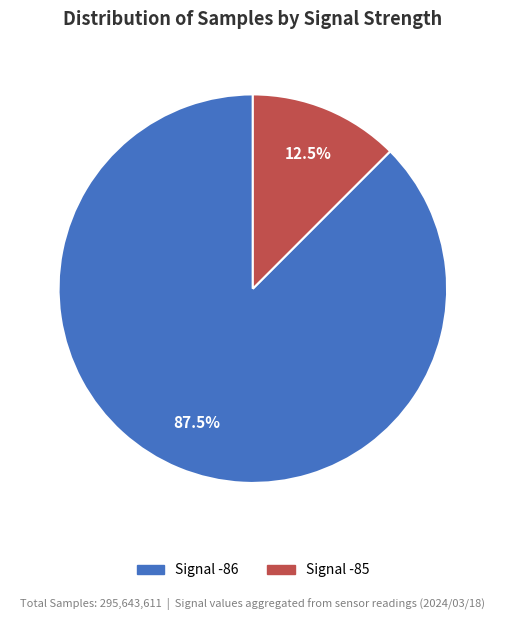

Which has a higher value, Signal -86 or Signal -85?

Signal -86